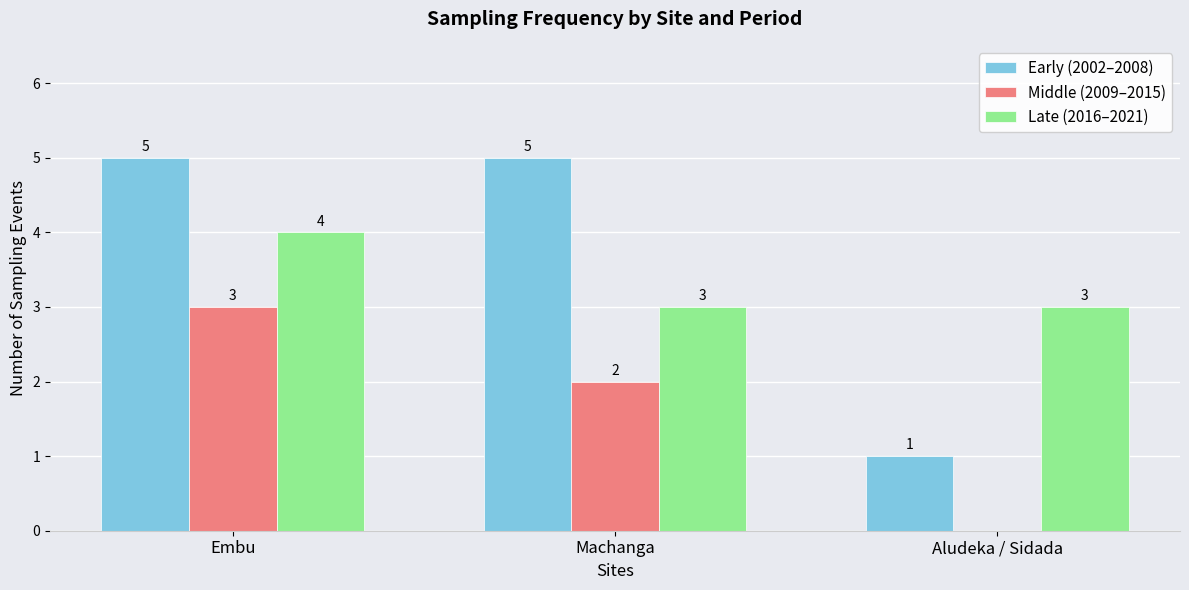

The Early (2002–2008) series shows 5 at Machanga. True or false?

True